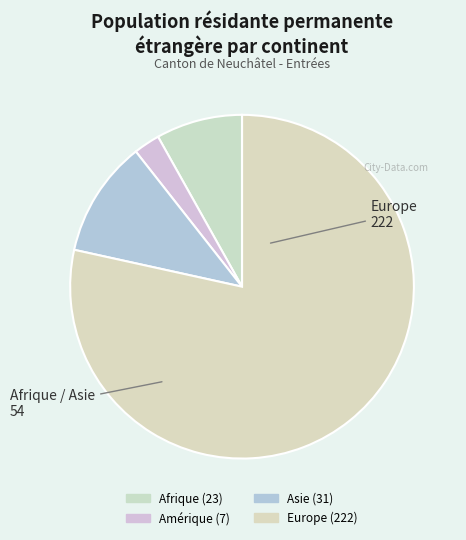

How many segments does this pie chart have?

5